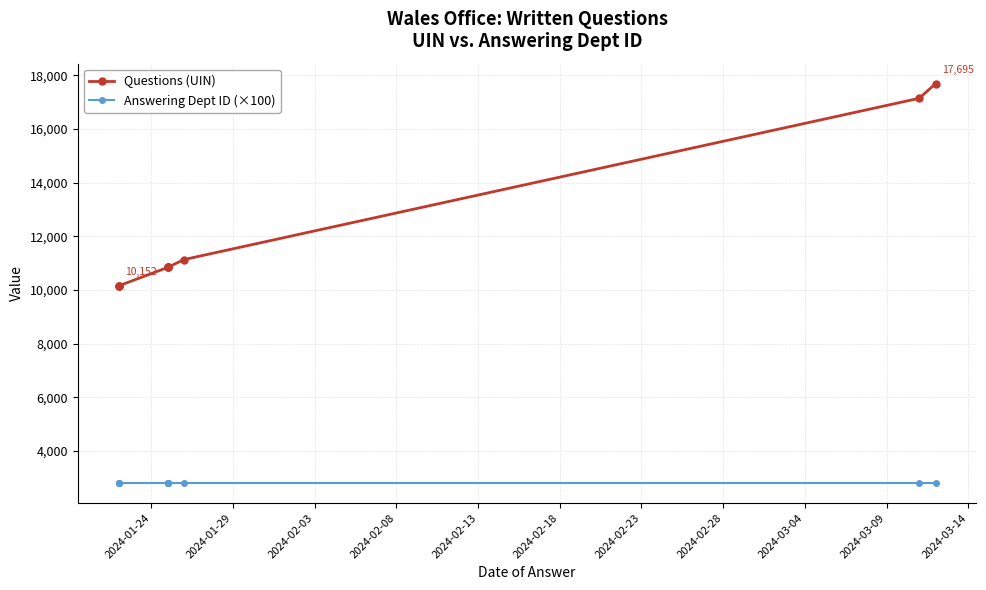

What is the minimum value shown in the chart?

2800